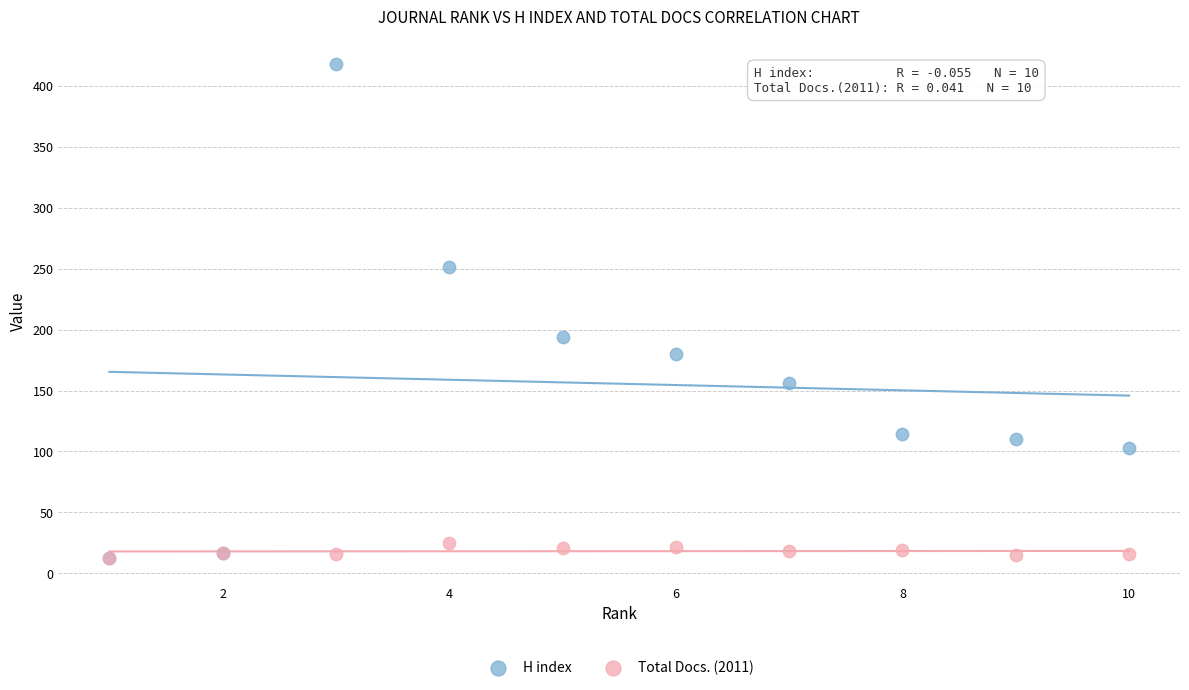

In the H index series, what Y value is closest to 215?

194